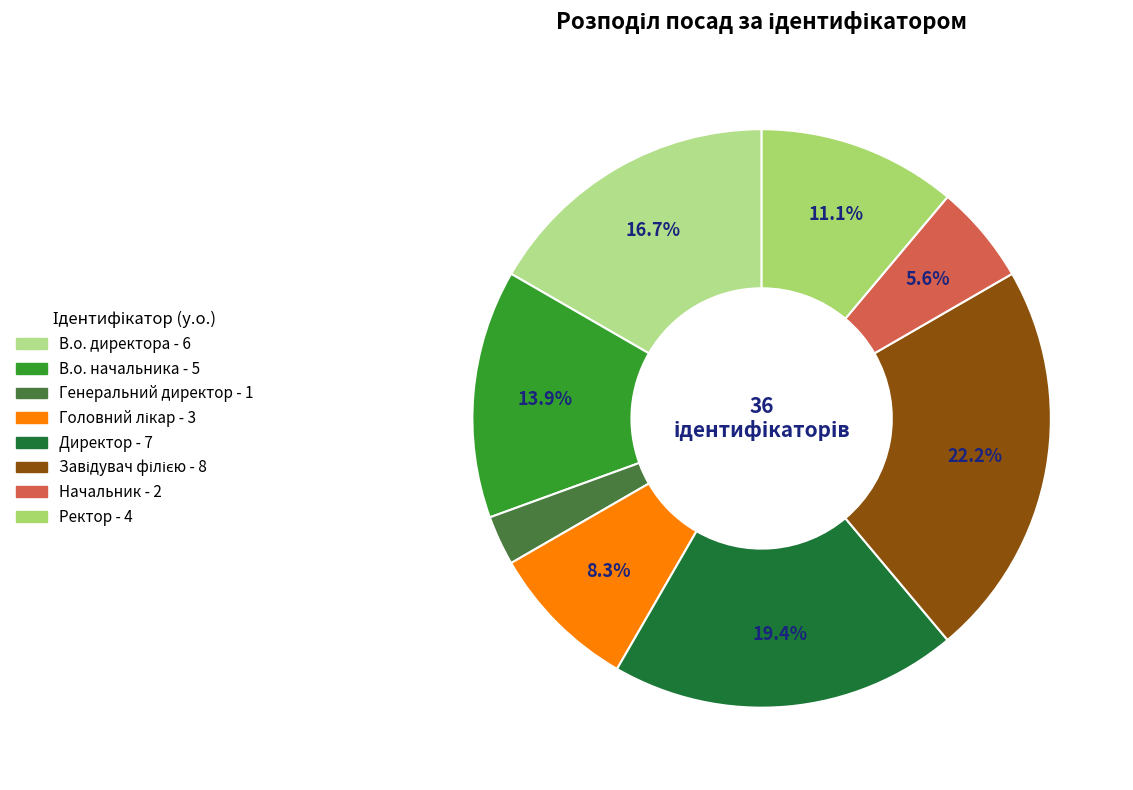

What percentage is the В.о. директора slice, to the nearest percent?

17%